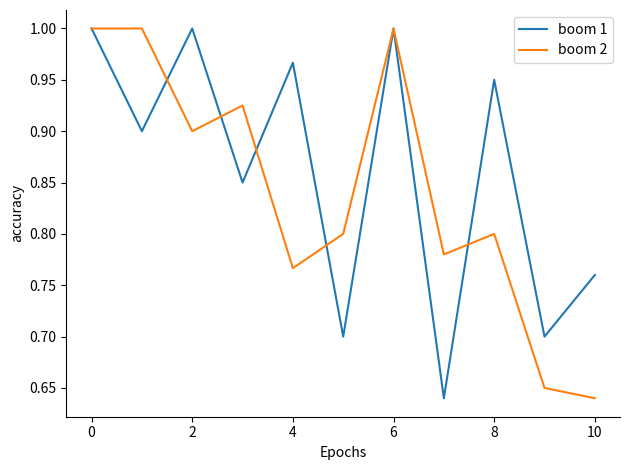

Rank the series by their average value, from highest to lowest.

boom 1, boom 2